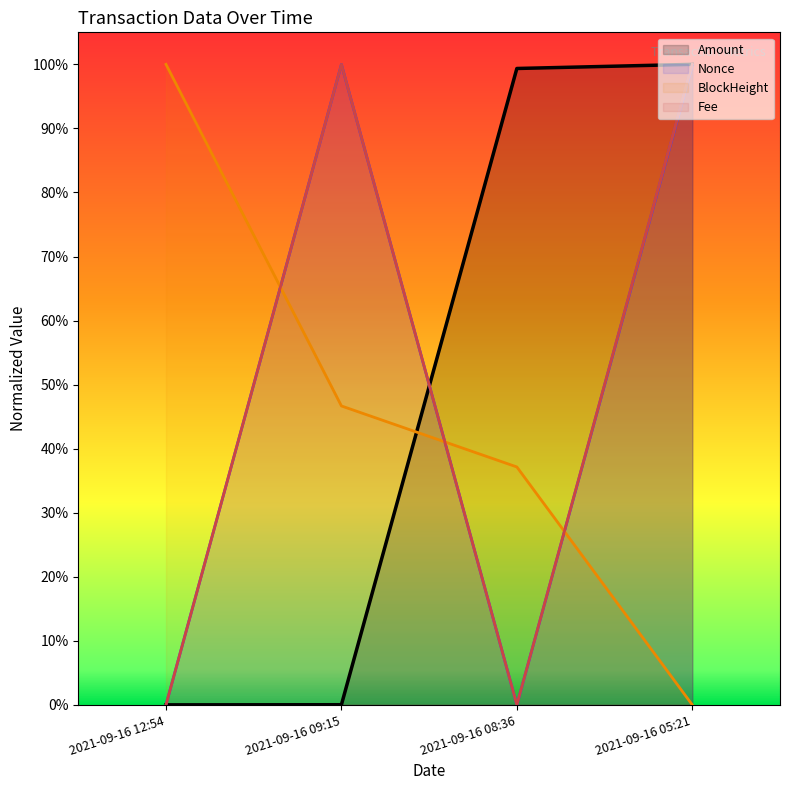

What is the difference between the maximum and minimum values in the Fee series?

1.0